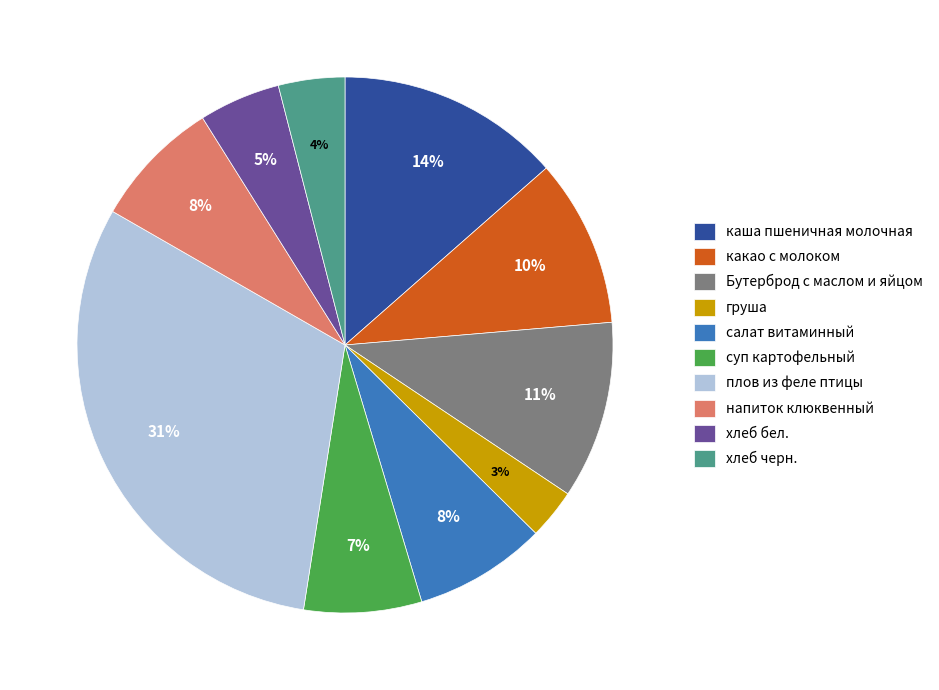

Which has a higher value, плов из феле птицы or Бутерброд с маслом и яйцом?

плов из феле птицы